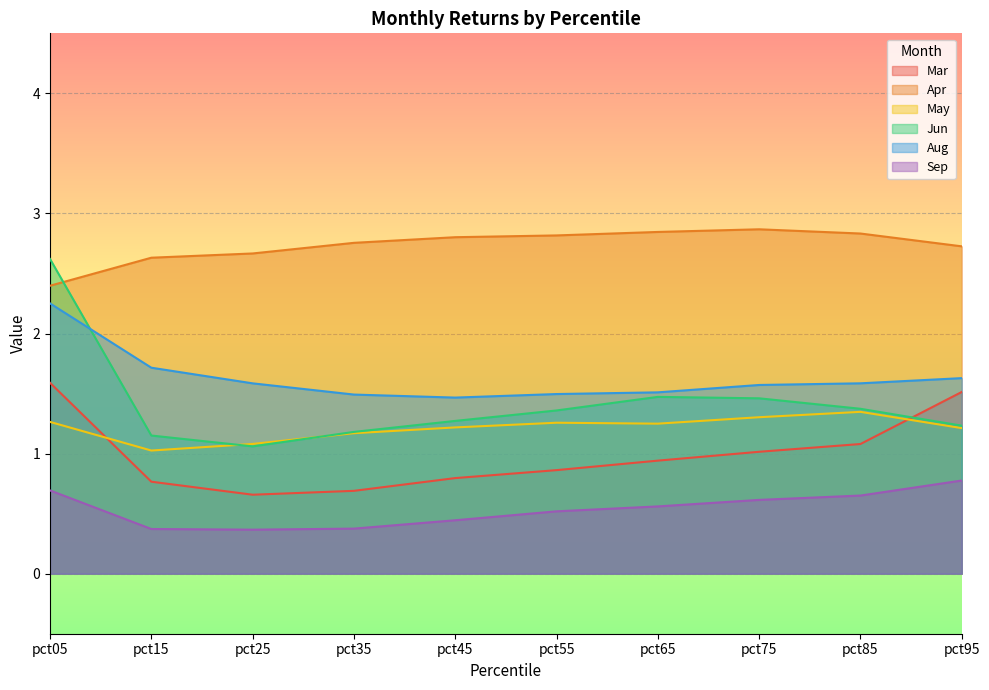

True or false: May has a value of 1.2 at pct65.

True